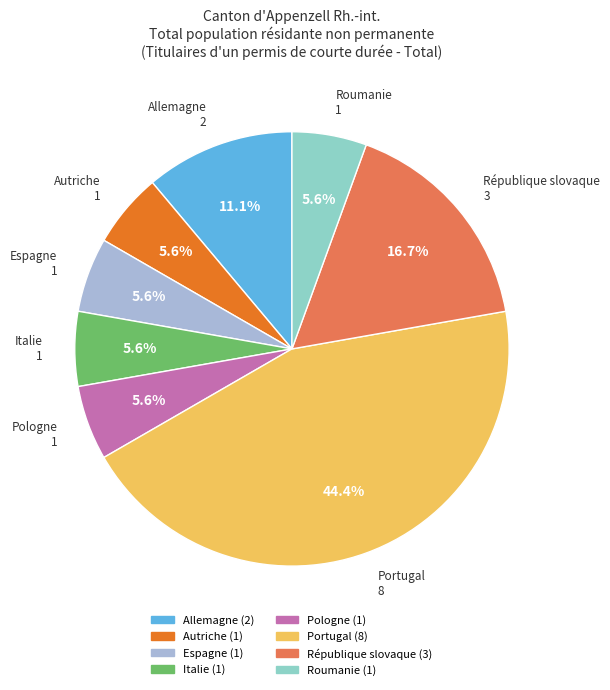

True or false: République slovaque accounts for 31% of the total.

False